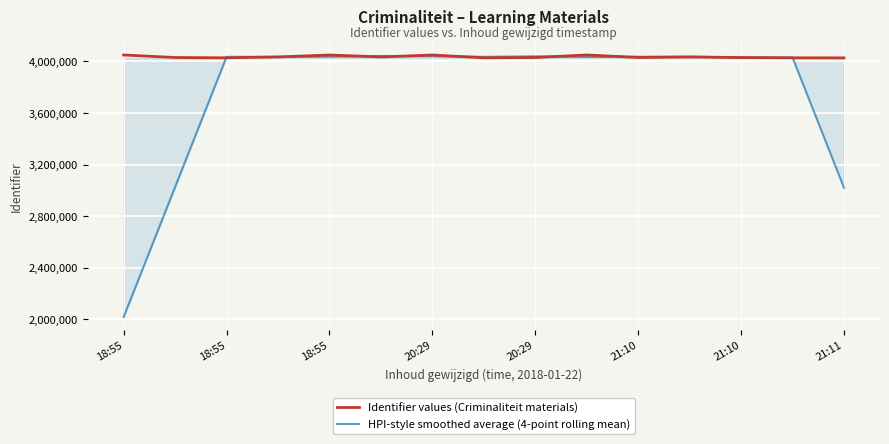

List the series in order of their overall mean, highest first.

Identifier values (Criminaliteit materials), HPI-style smoothed average (4-point rolling mean)